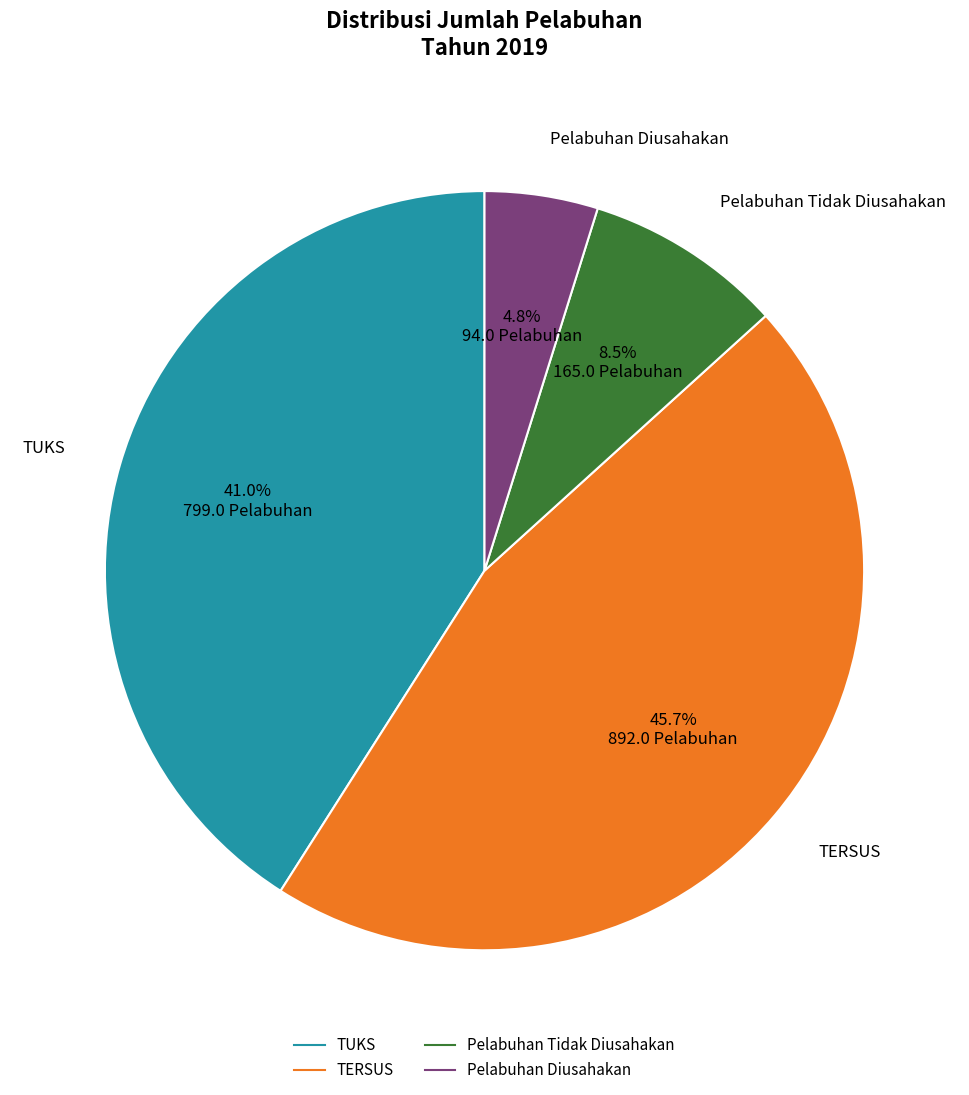

How many segments does this pie chart have?

4